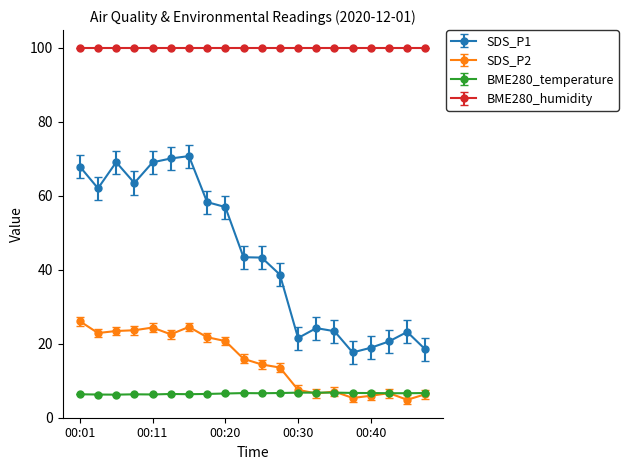

What are all the series names shown in the legend?

SDS_P1, SDS_P2, BME280_temperature, BME280_humidity